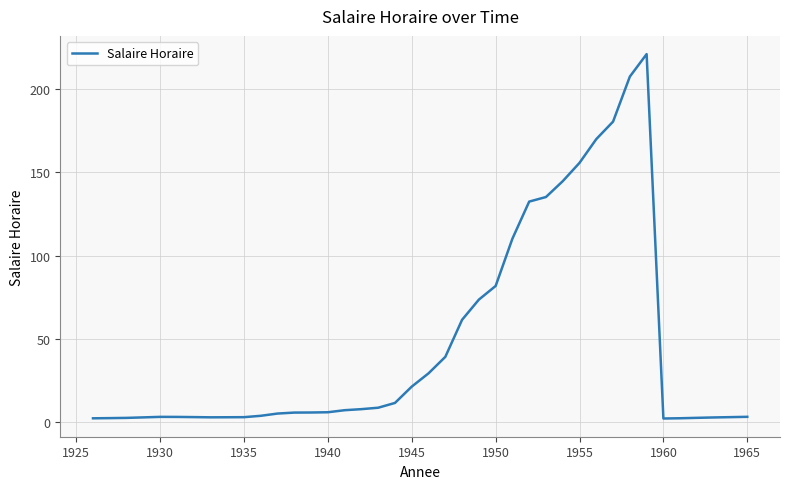

What is the greatest value displayed?

221.0